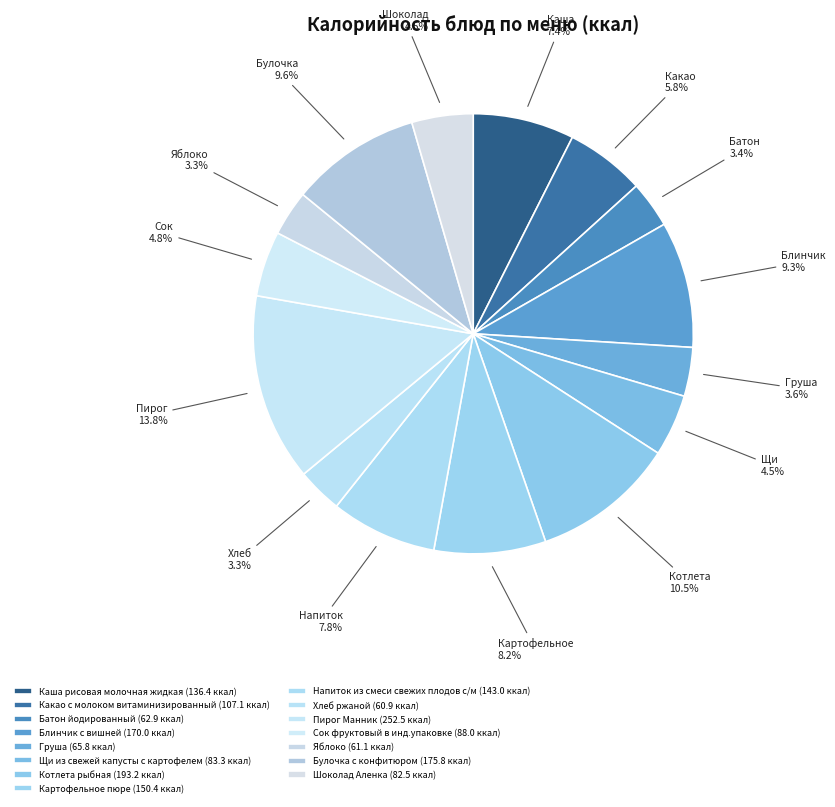

Is the sum of Сок фруктовый в инд.упаковке and Котлета рыбная greater than half?

No